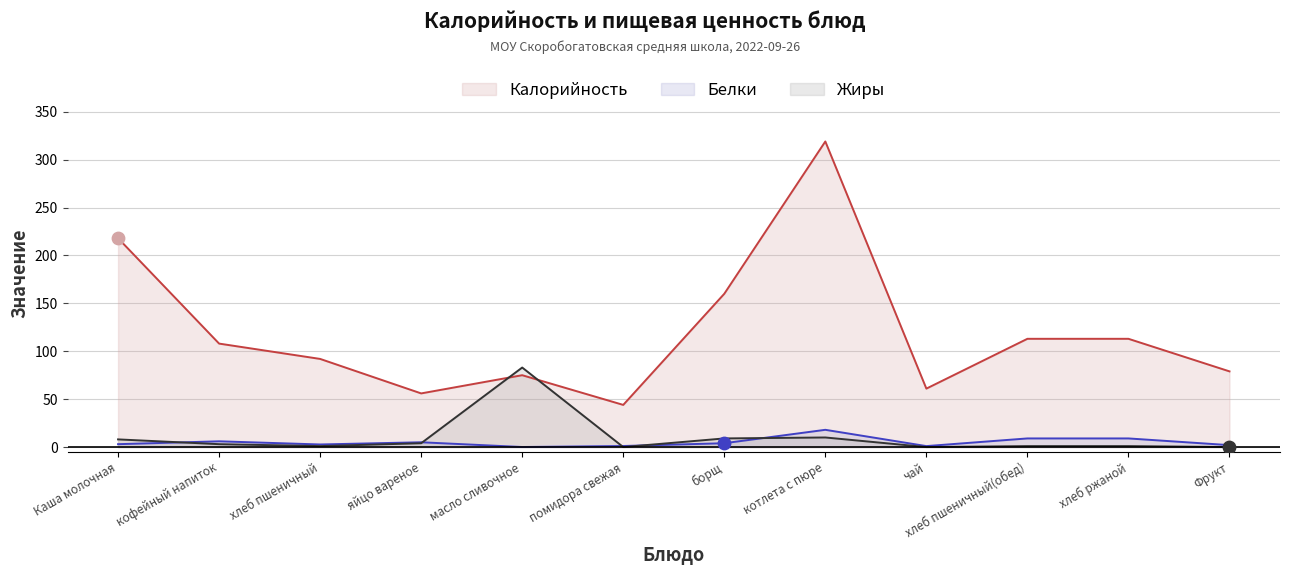

What are all the series names shown in the legend?

Калорийность, Белки, Жиры